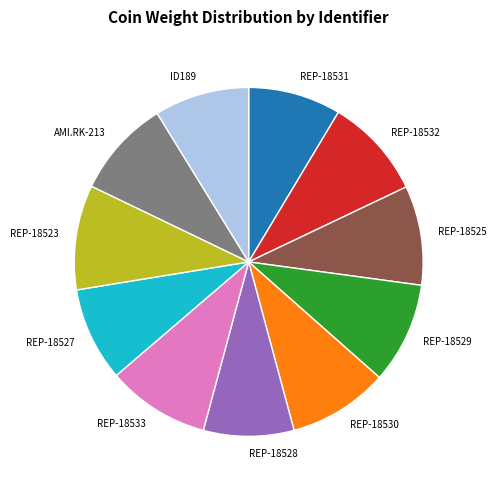

Between REP-18533 and REP-18531, which is larger?

REP-18533